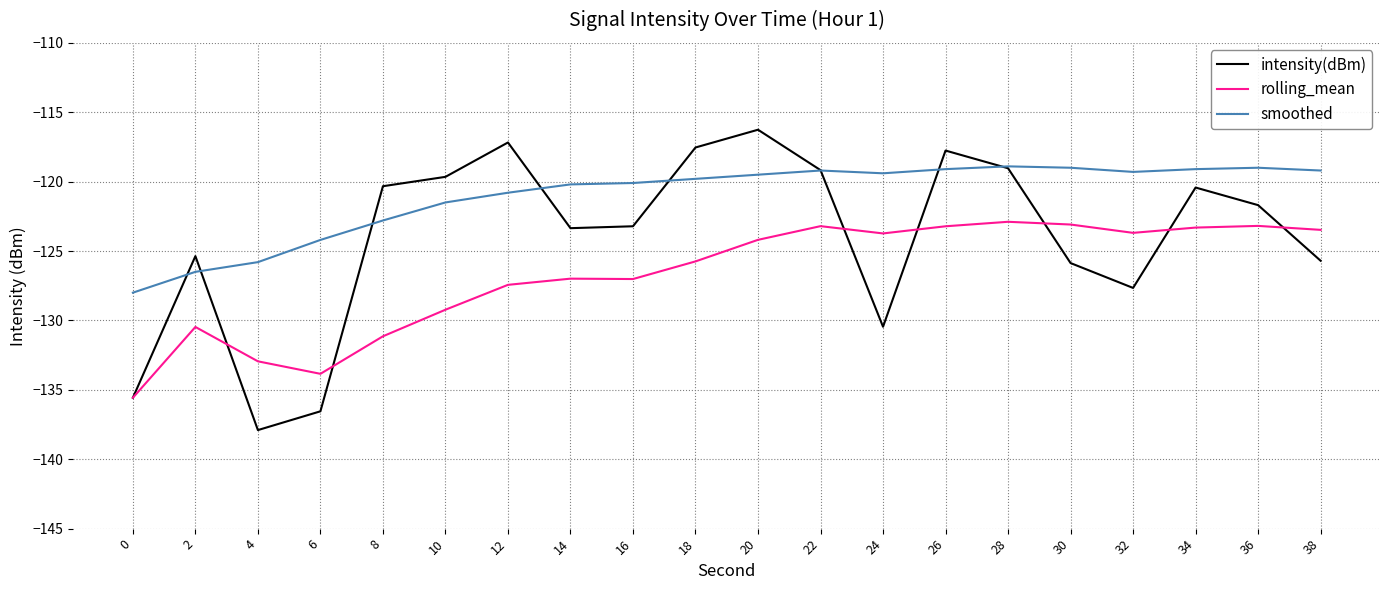

What is the minimum value shown in the chart?

-137.9